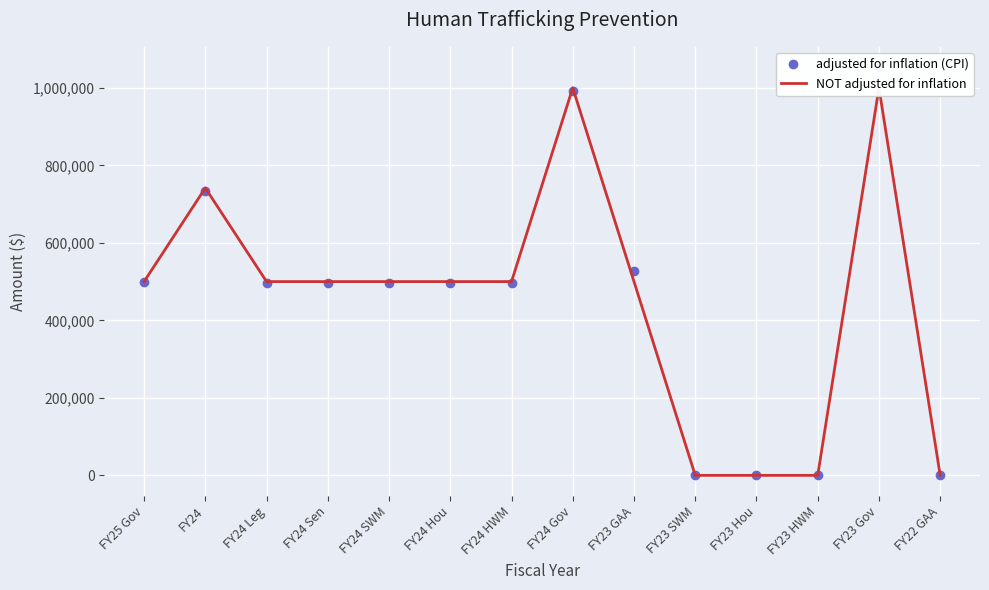

Rank the series by their maximum value, from highest to lowest.

adjusted for inflation (CPI), NOT adjusted for inflation